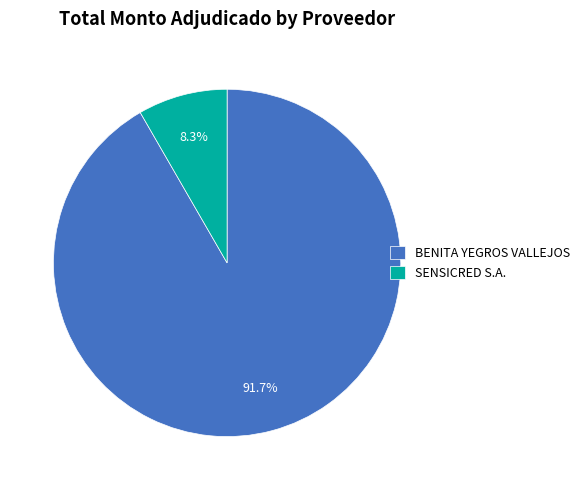

Do BENITA YEGROS VALLEJOS and SENSICRED S.A. together represent more than half of the pie?

Yes